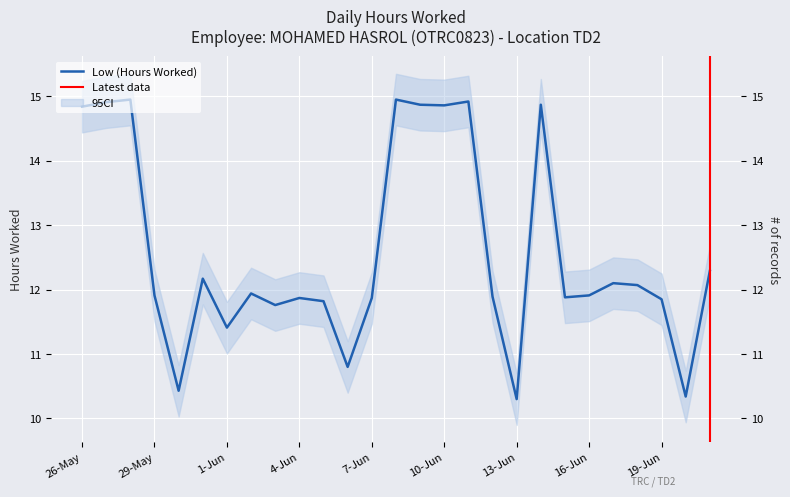

Reading left to right, transcribe all the data shown in this chart.

14.8	14.9	14.9	11.9	10.4	12.2	11.4	11.9	11.8	11.9	11.8	10.8	11.9	14.9	14.9	14.9	14.9	11.9	10.3	14.9	11.9	11.9	12.1	12.1	11.8	10.3	12.3